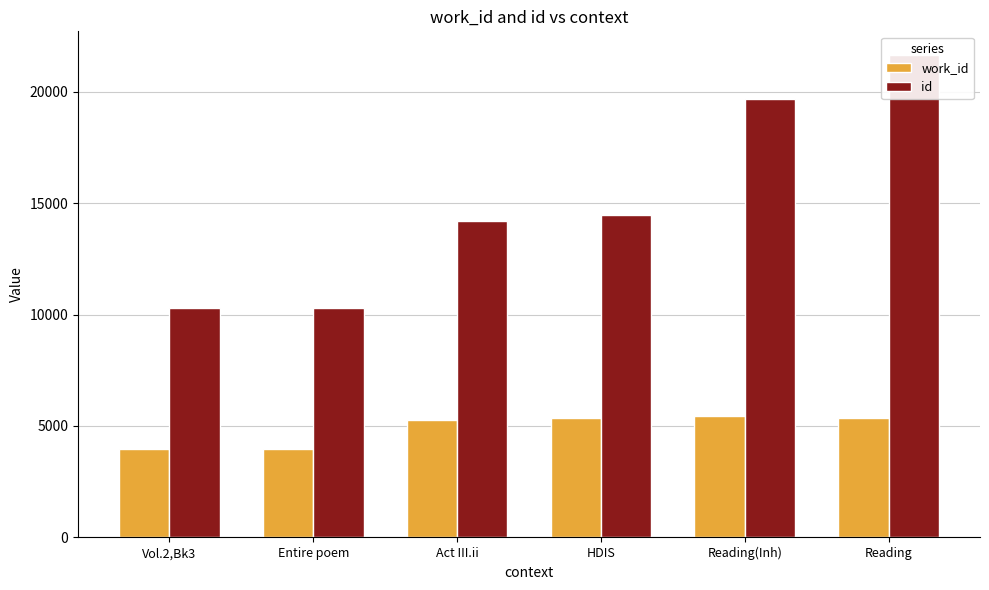

Reading left to right, extract all data points from this chart.

work_id: Vol.2,Bk3=3968	Entire poem=3973	Act III.ii=5268	HDIS=5372	Reading(Inh)=5443	Reading=5380
id: Vol.2,Bk3=10303	Entire poem=10314	Act III.ii=14183	HDIS=14448	Reading(Inh)=19684	Reading=21621